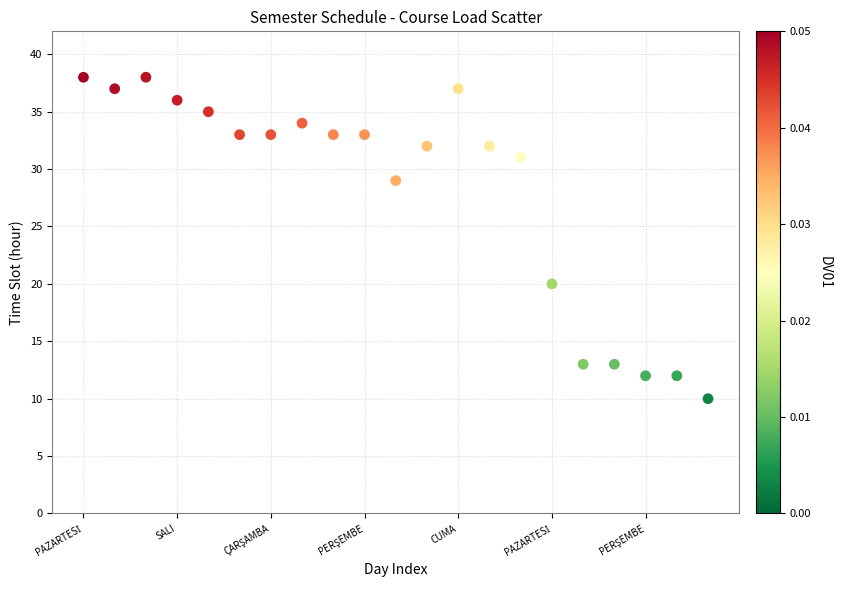

What Y value in the scatter plot is closest to 24?

20